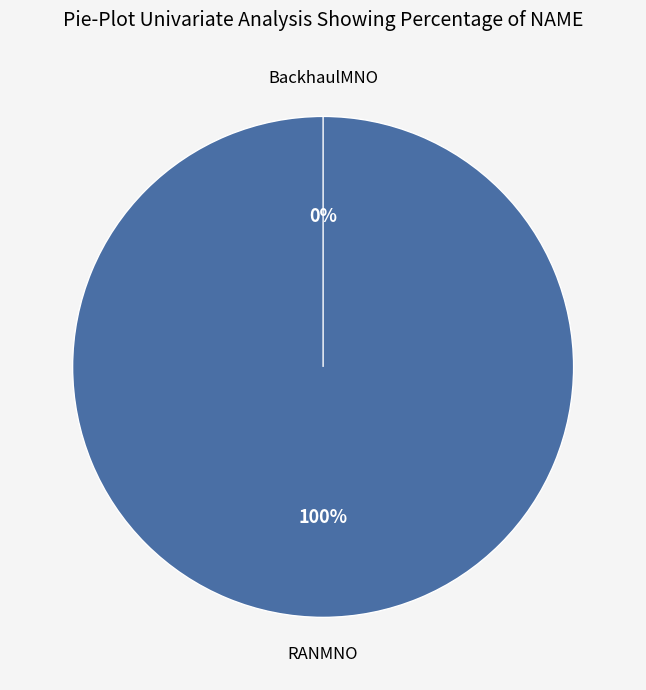

Which has a higher value, RANMNO or BackhaulMNO?

RANMNO